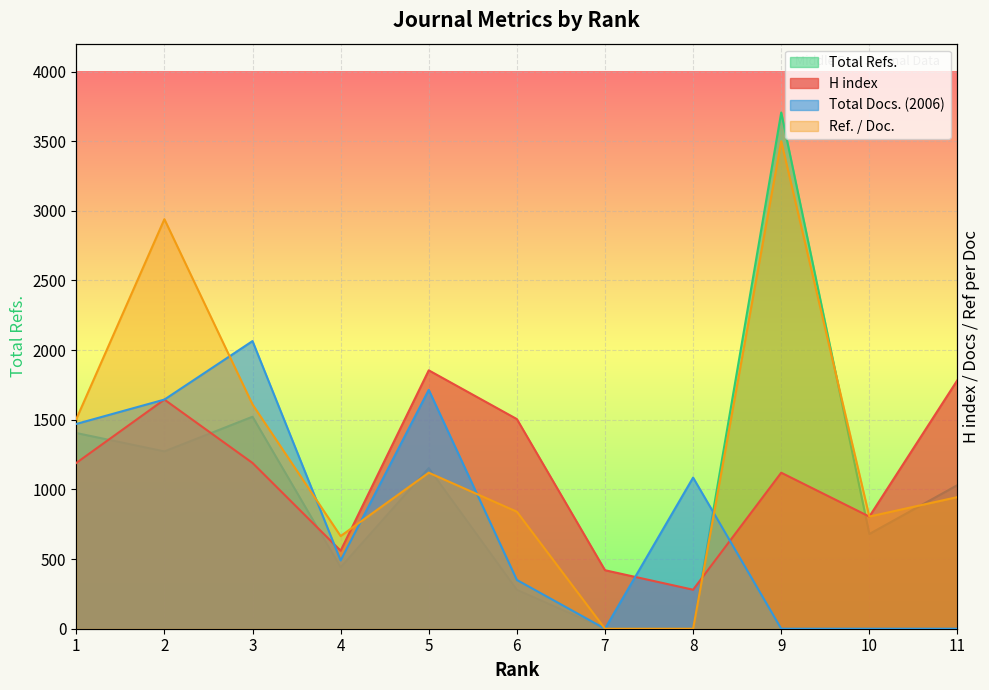

Where is Total Docs. (2006) nearest to the value 29?

8